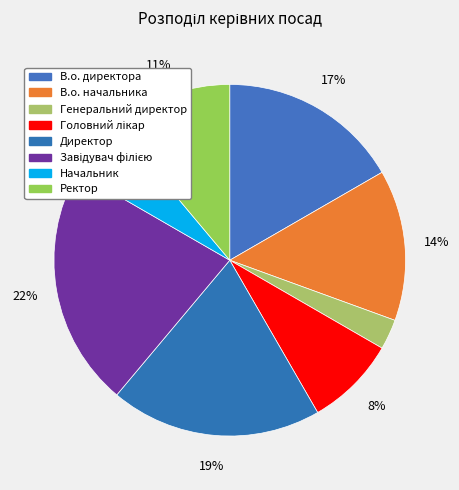

Count the number of slices in the pie.

8